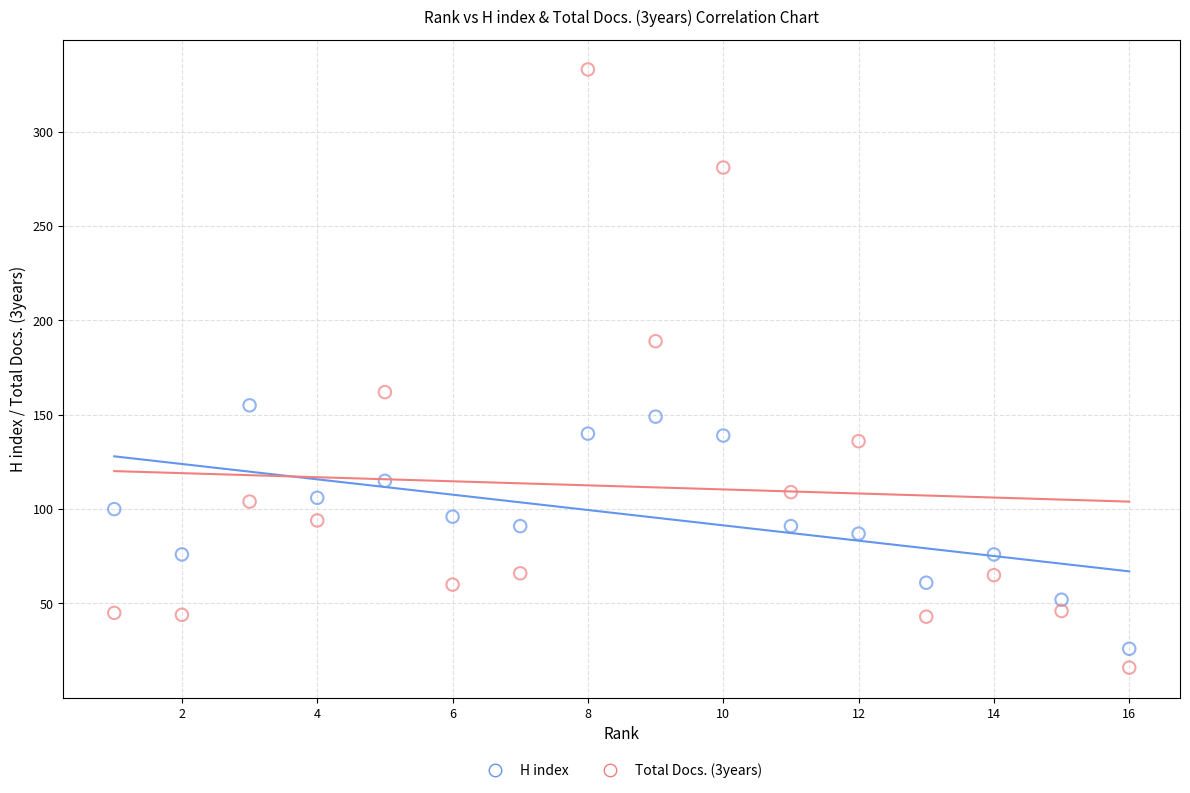

Which series has the widest spread of Y values?

Total Docs. (3years)